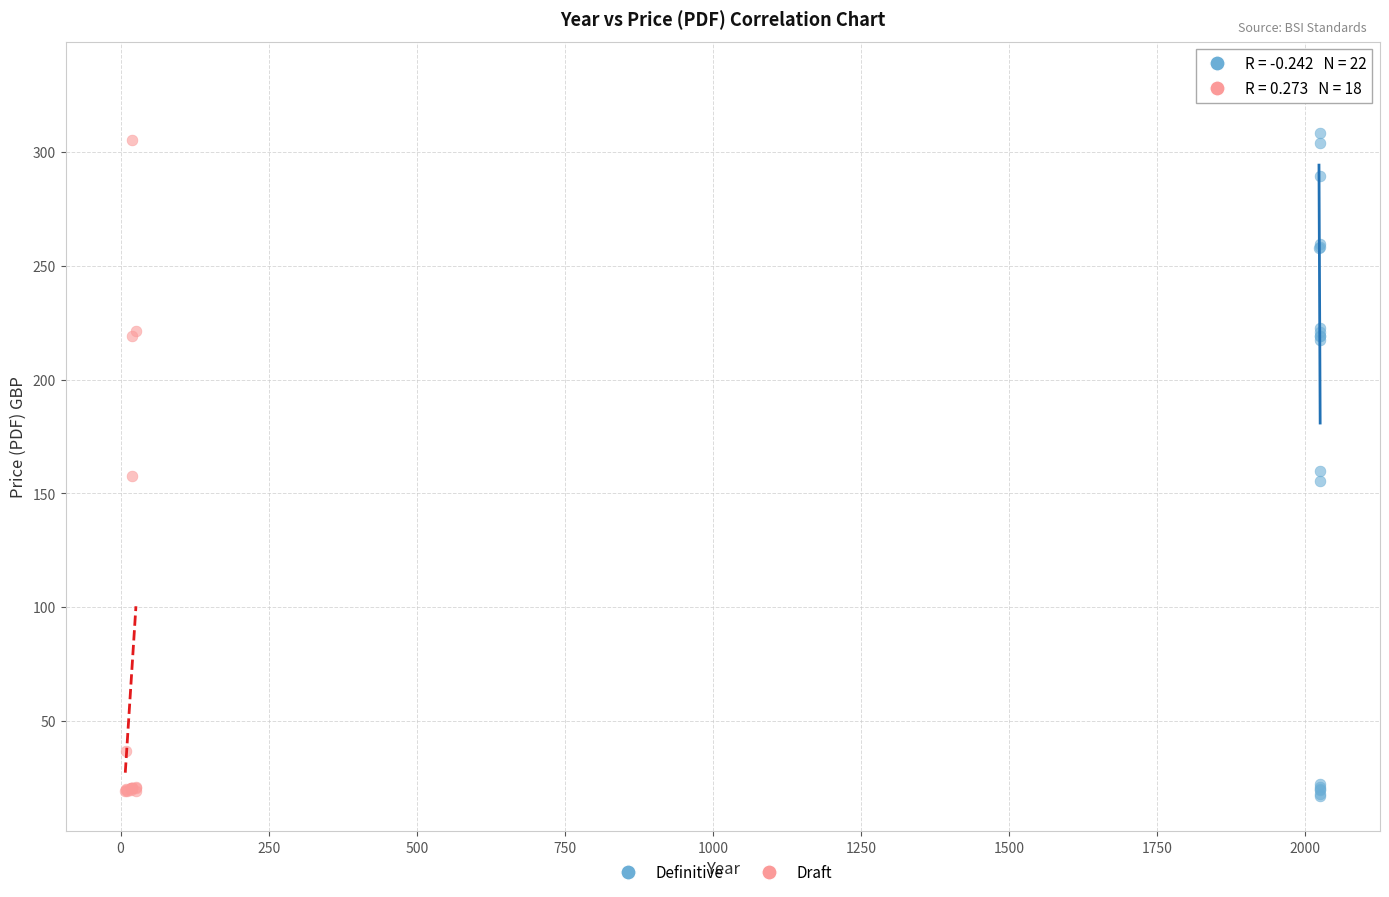

Which series has the widest spread of Y values?

Definitive